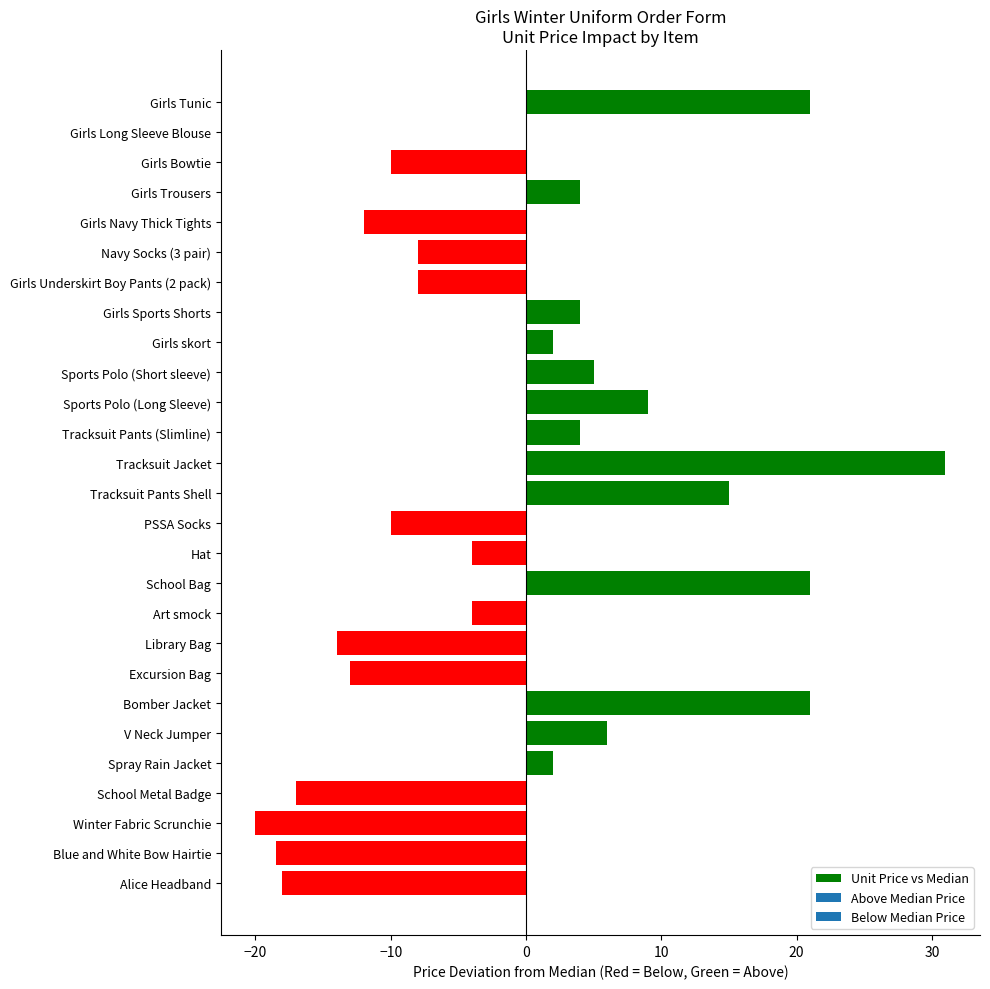

Which category has the highest value across all series?

Tracksuit Jacket